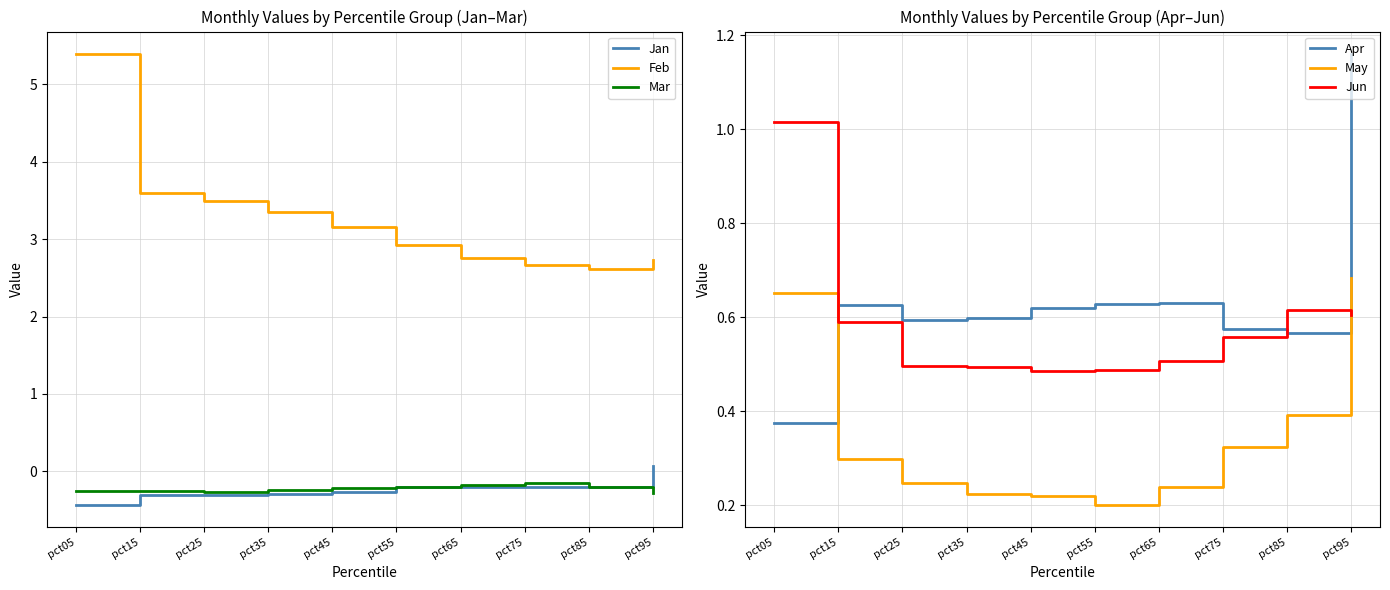

True or false: Apr has more than 1 interior local peaks.

True